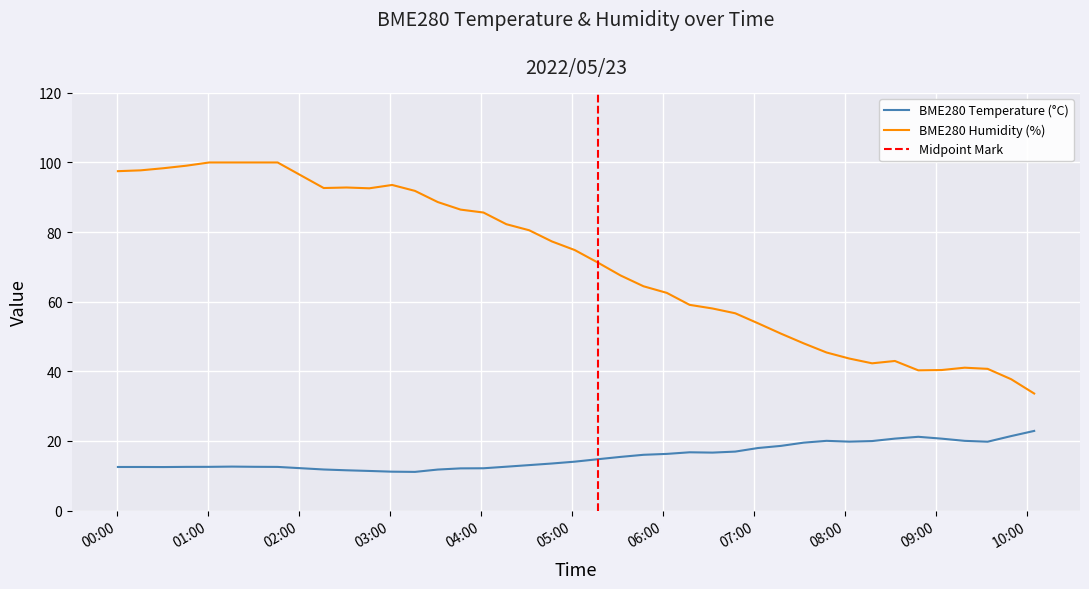

What is the spread (max minus min) of values at 2022/05/23 08:48:03?

19.1